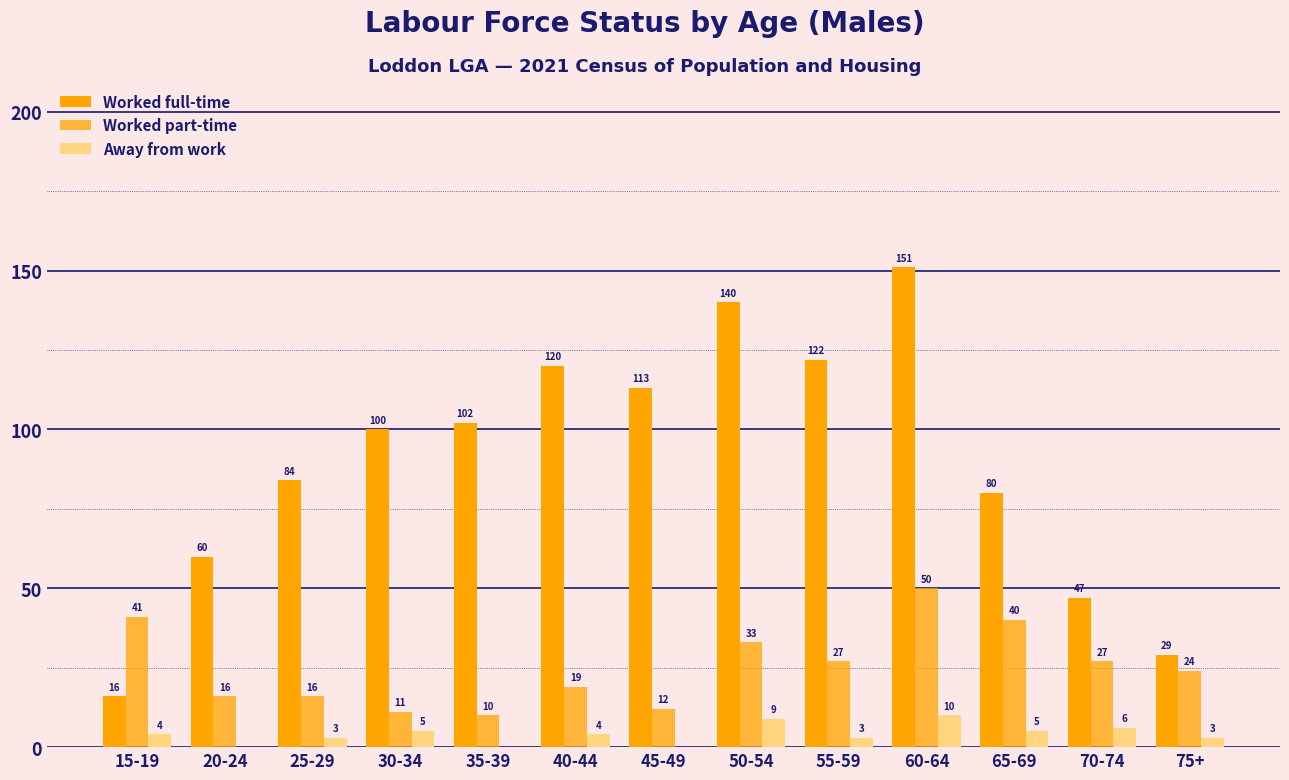

What is the average value of the Worked full-time series?

90